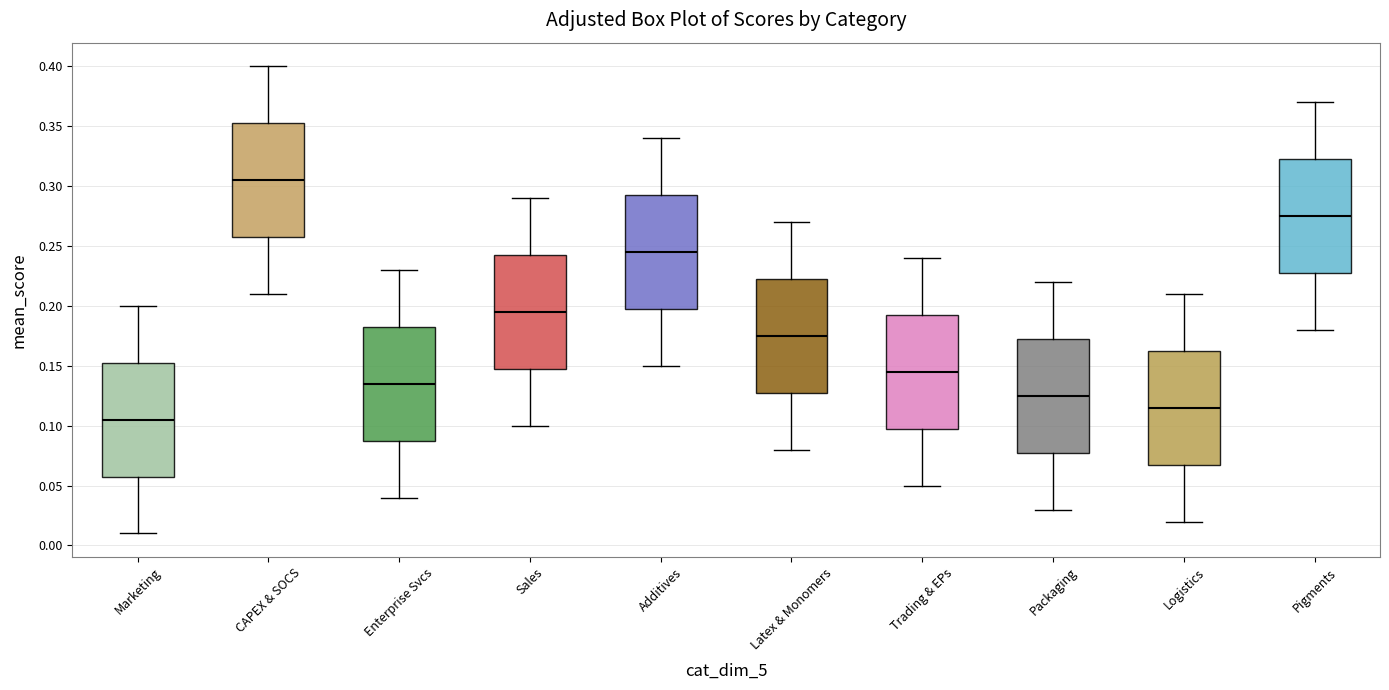

Which box's median line is the highest?

CAPEX & SOCS